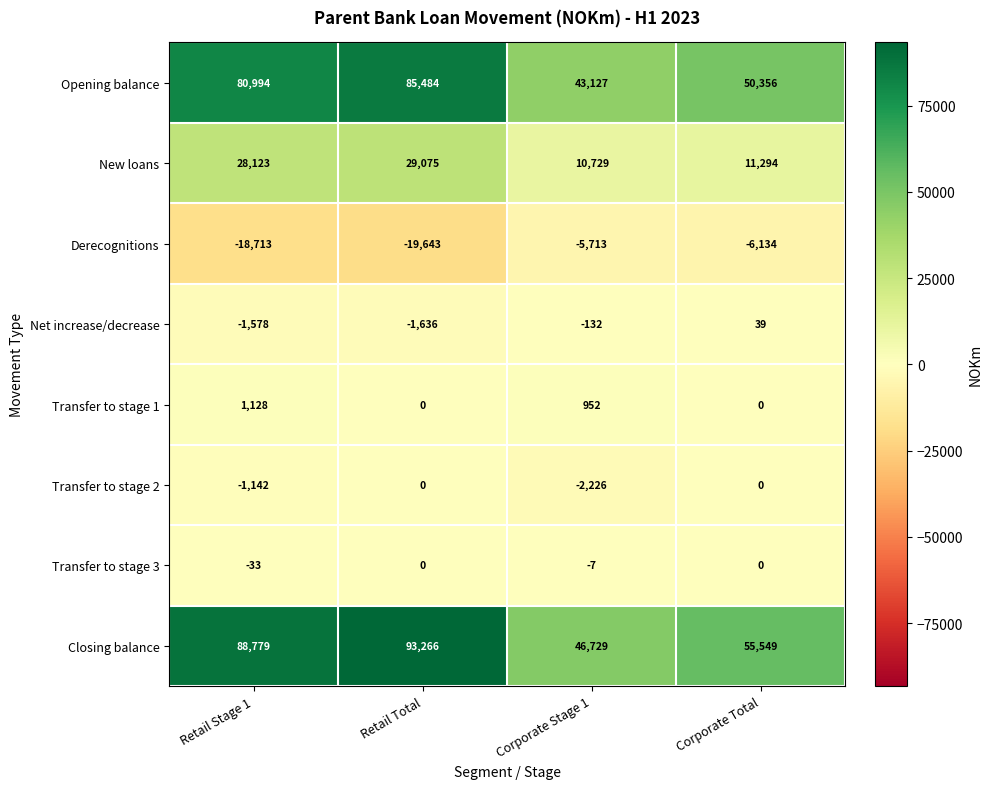

The value of Transfer to stage 2 at Corporate Total is 0. True or false?

True